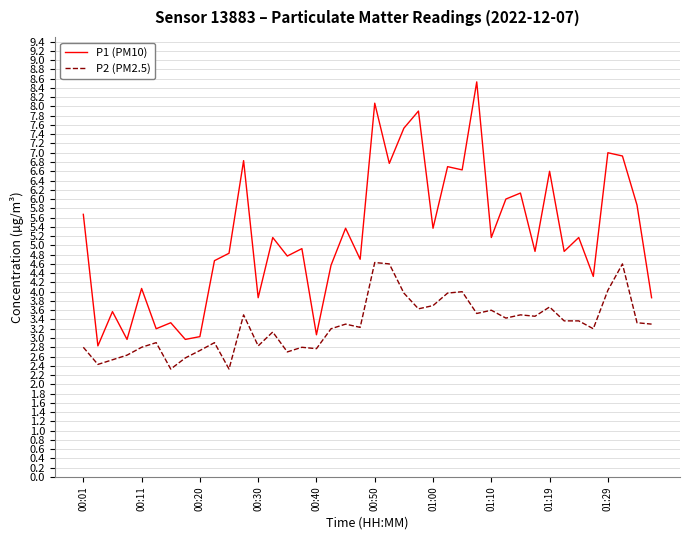

How many values in the P1 (PM10) series are below 5?

20